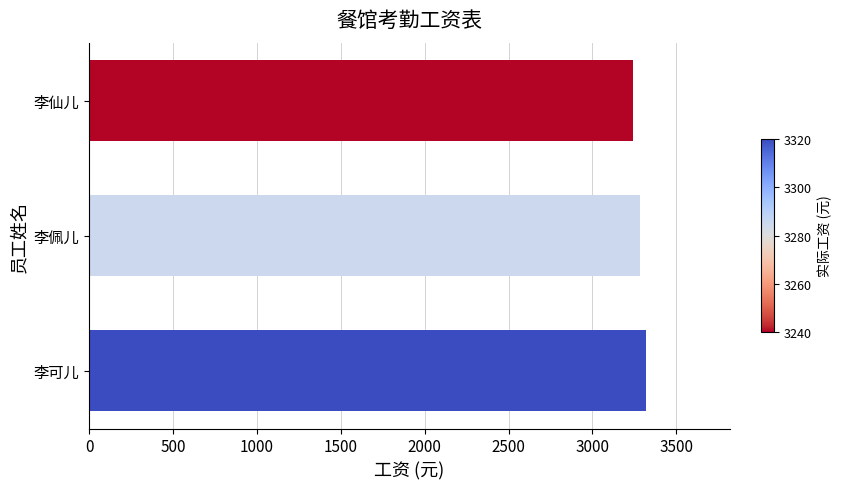

How many series are shown in this chart?

1